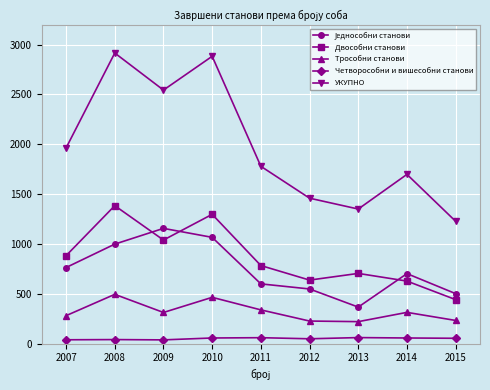

How many lines are shown in the chart?

5